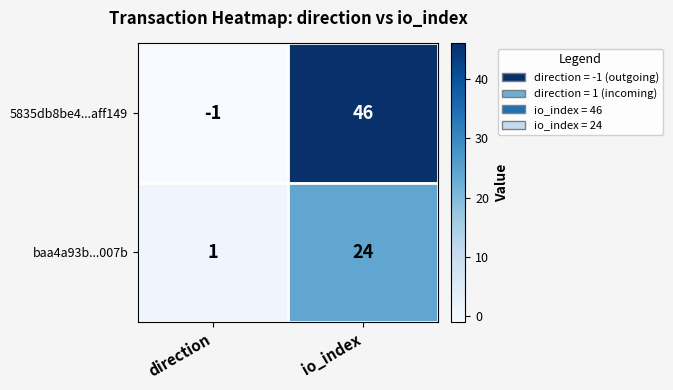

List the series in order of their peak value, highest first.

5835db8be4...aff149, baa4a93b...007b